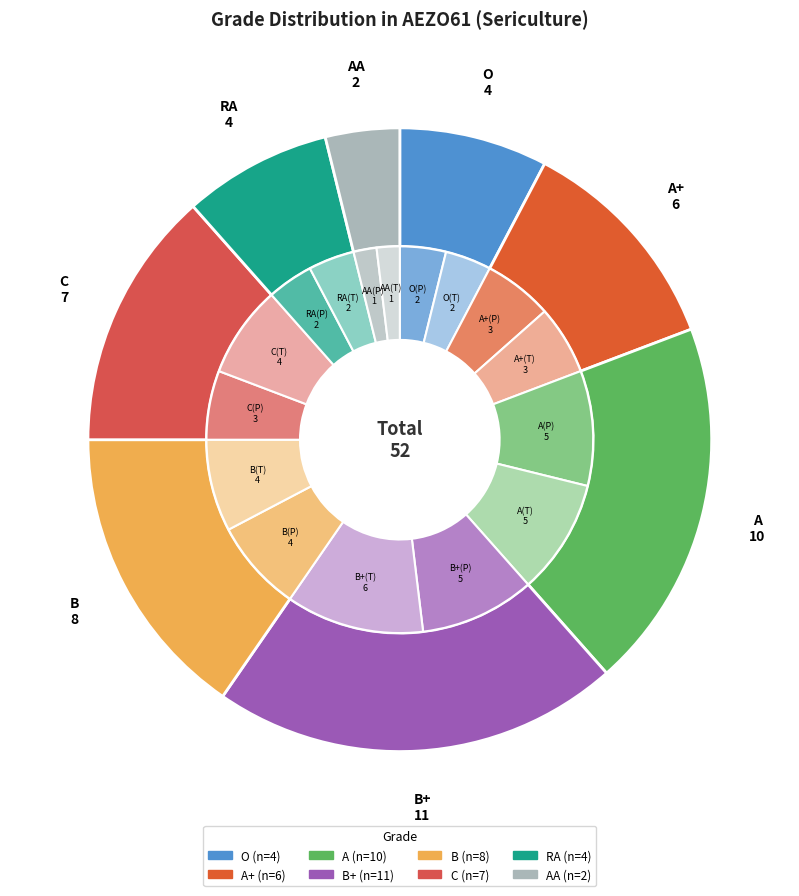

True or false: B+ accounts for 13% of the total.

False